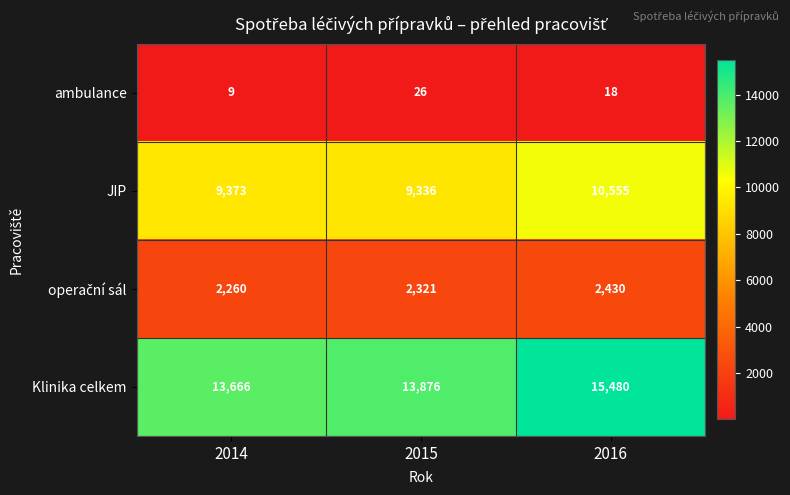

What value does the Klinika celkem series have at 2015?

13876